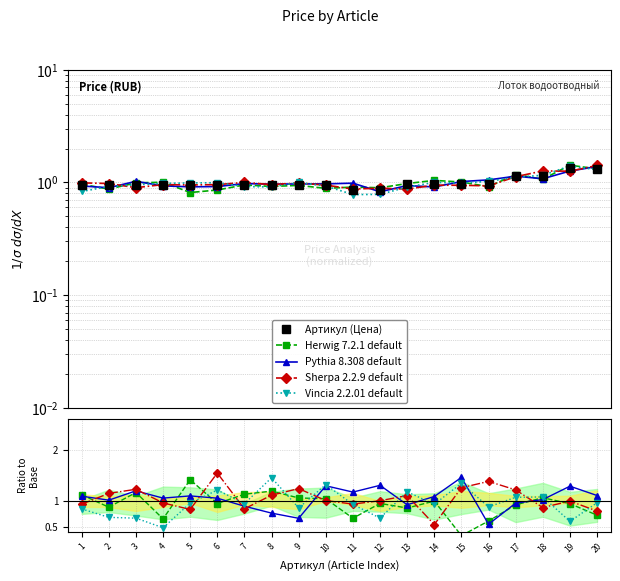

At which category is the sum across all series the highest?

20